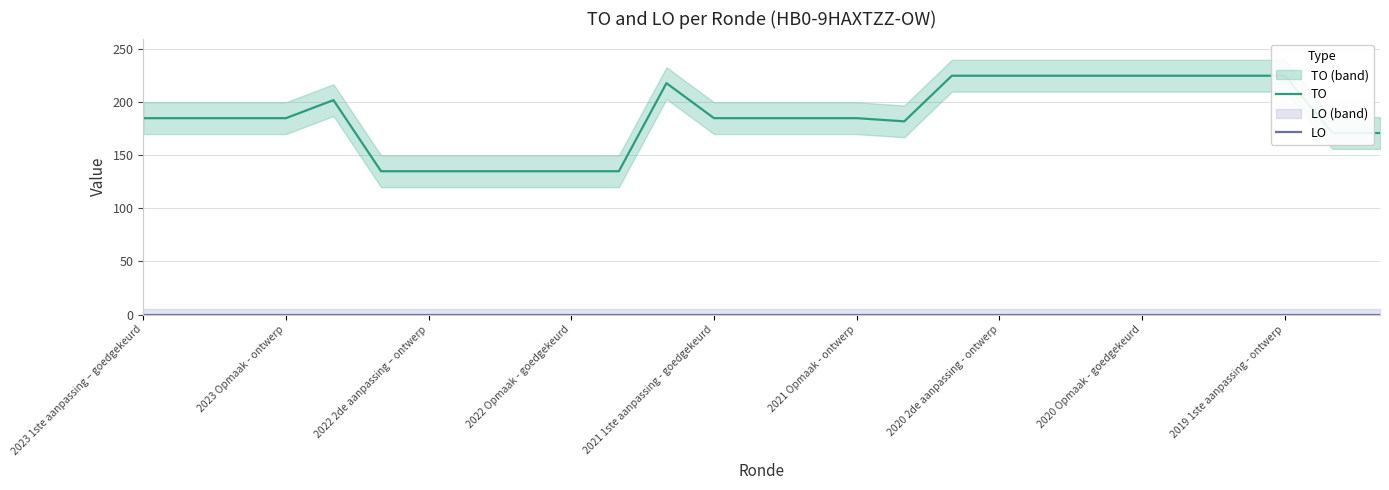

True or false: TO and LO intersect in this chart.

False